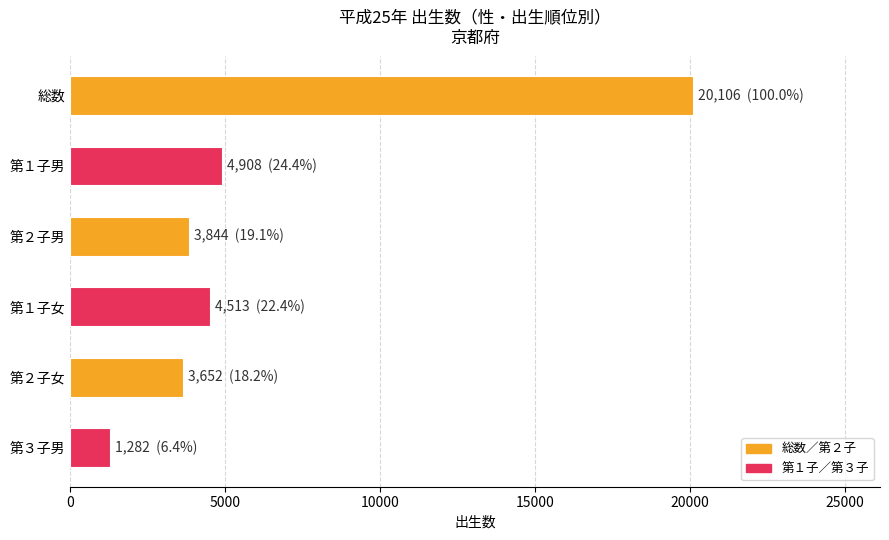

Which category has the lowest value across all series?

第３子男